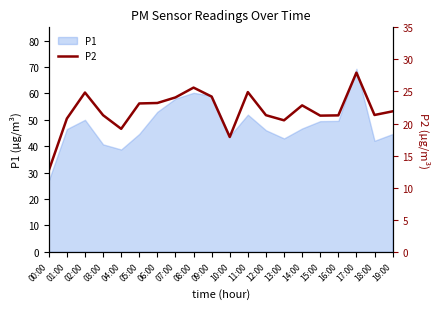

How many lines are shown in the chart?

1